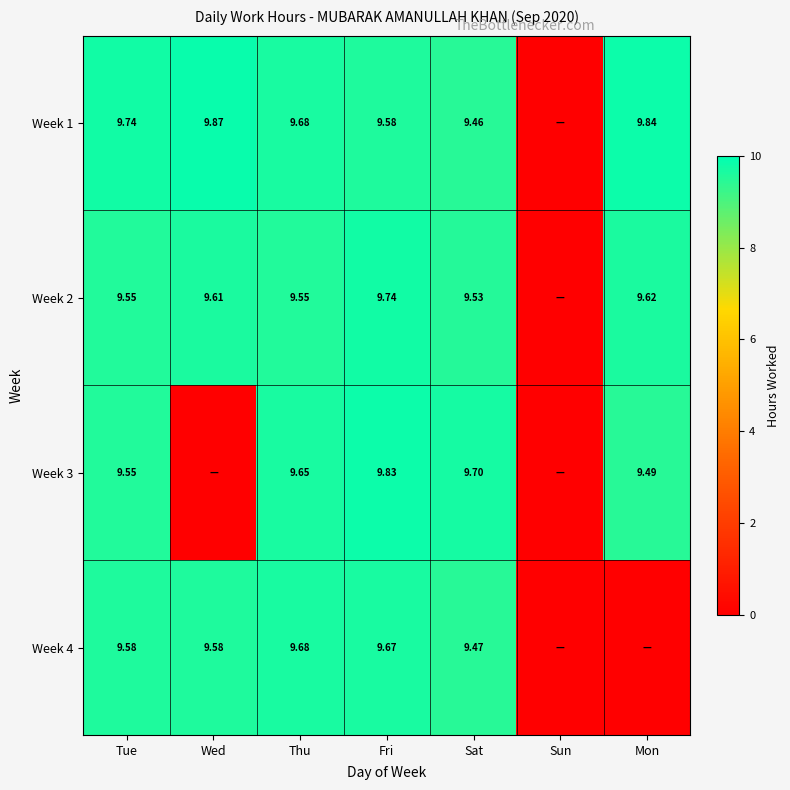

How many data points does each series have?

7